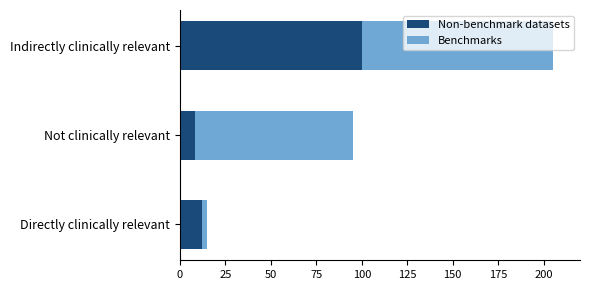

At which category is the sum across all series the highest?

Indirectly clinically relevant